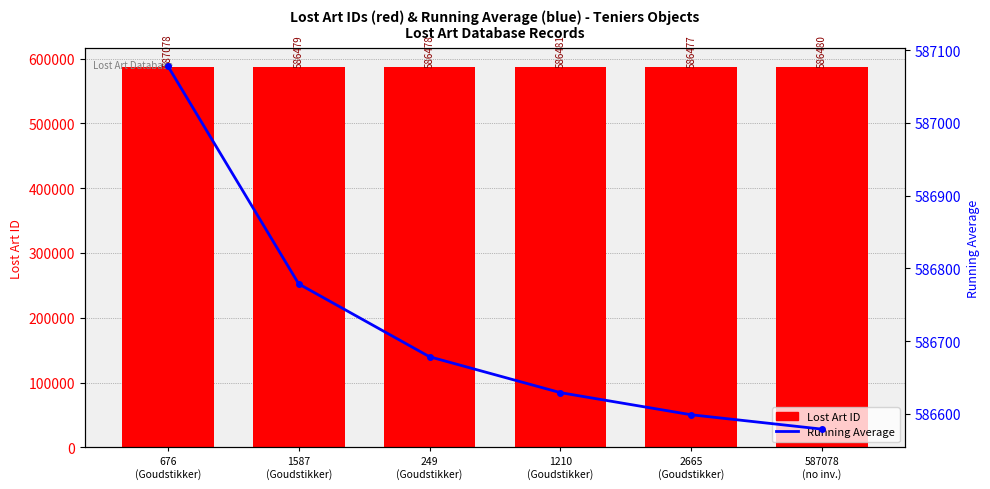

What is the label of the 3rd bar from the right?

1210
(Goudstikker)